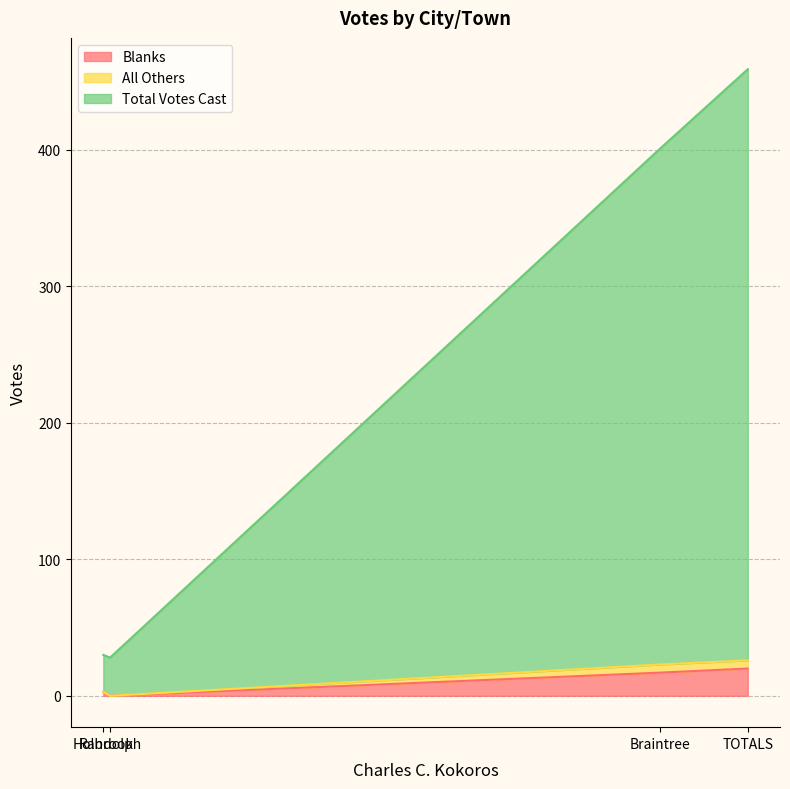

At Holbrook, list the series in order from smallest to largest.

All Others, Blanks, Total Votes Cast